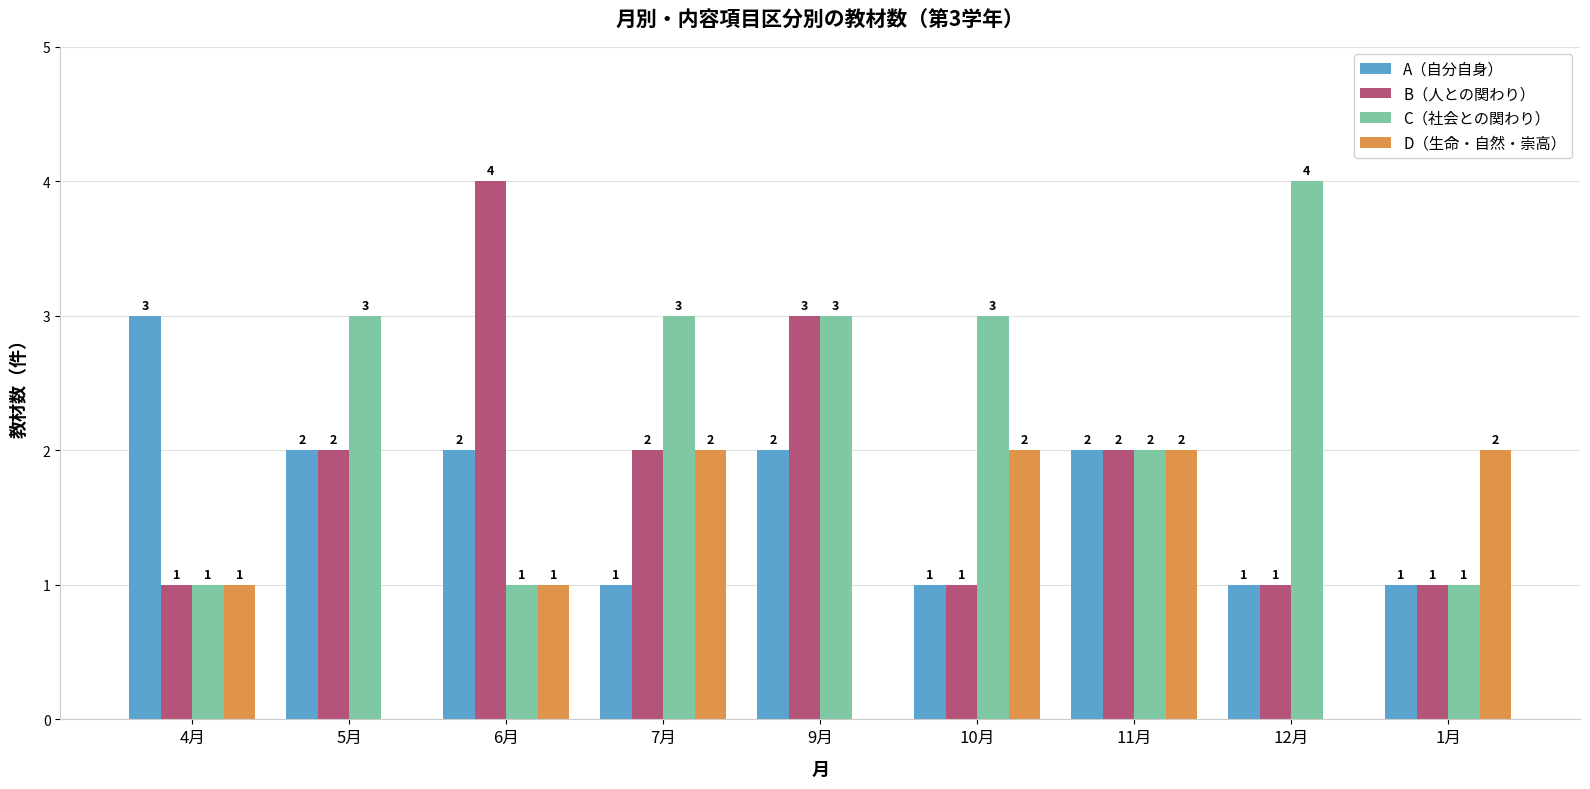

What is the spread (max minus min) of values at 12月?

4